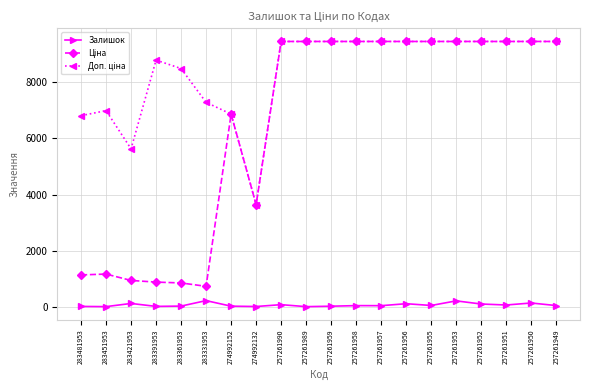

At how many categories does at least one series exceed 1760?

20